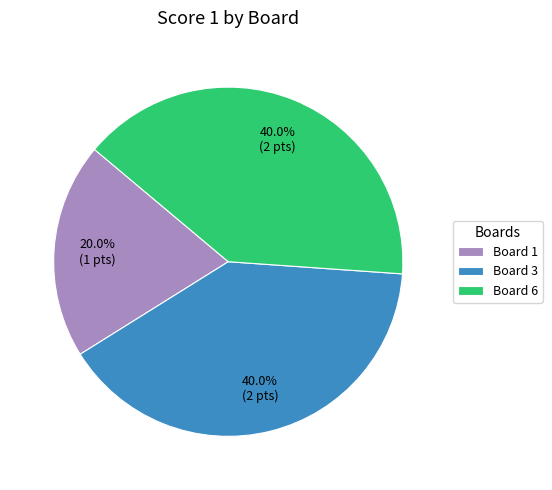

What percentage do Board 1 and Board 6 together represent?

60.0%